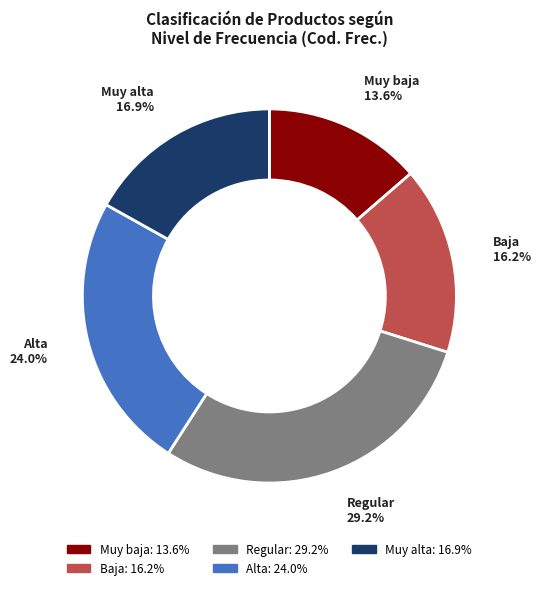

To the nearest percent, what is the difference between the largest and smallest slice percentages?

16%